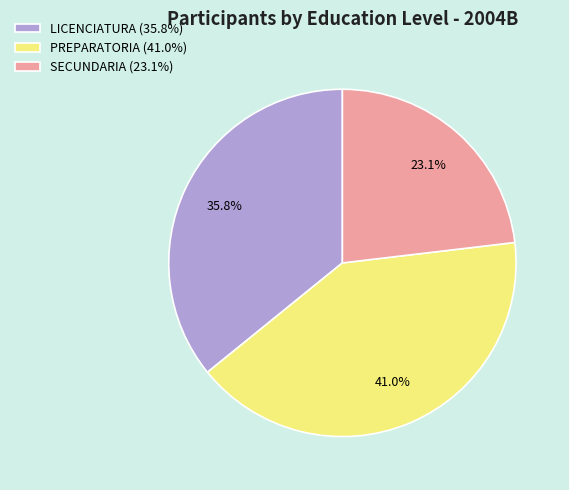

To the nearest percent, what is the combined percentage of PREPARATORIA and SECUNDARIA?

64%